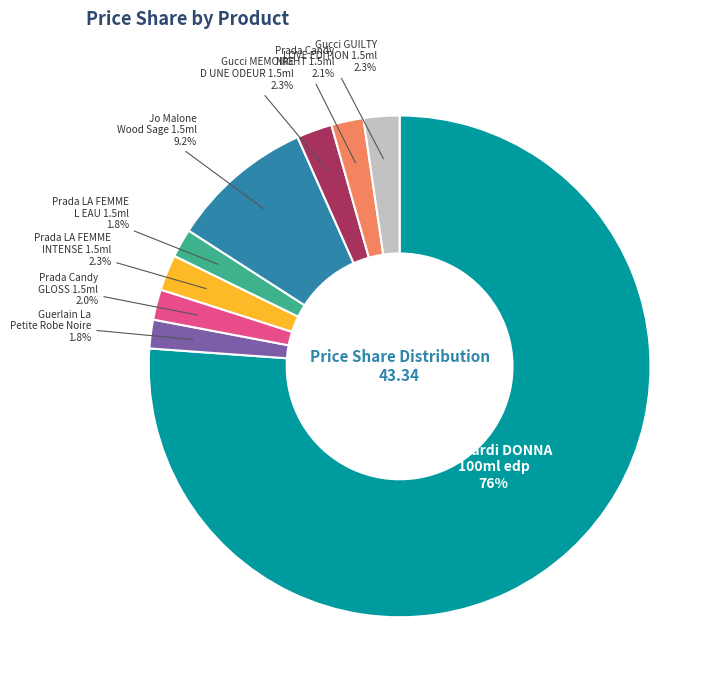

How many slices are in this pie chart?

9